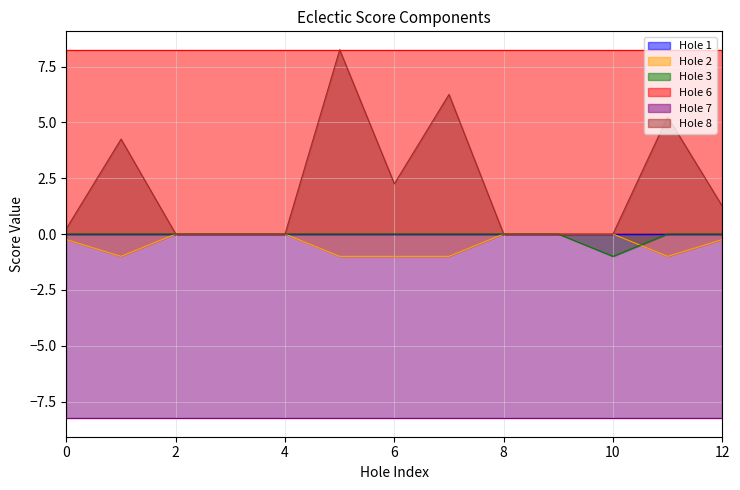

True or false: Hole 2 has a value of -0.6 at 1.

False